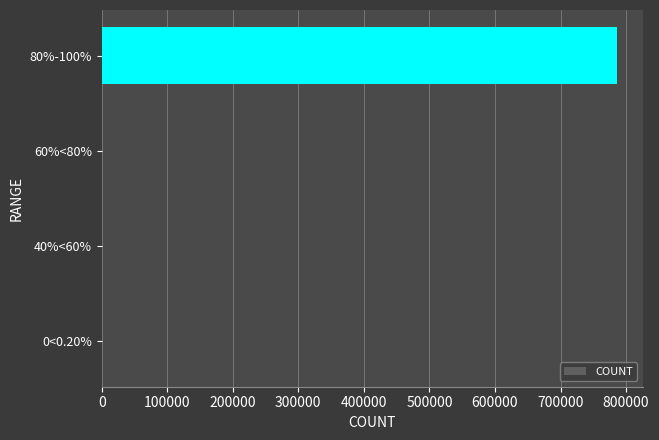

What is the maximum value shown in the chart?

786532